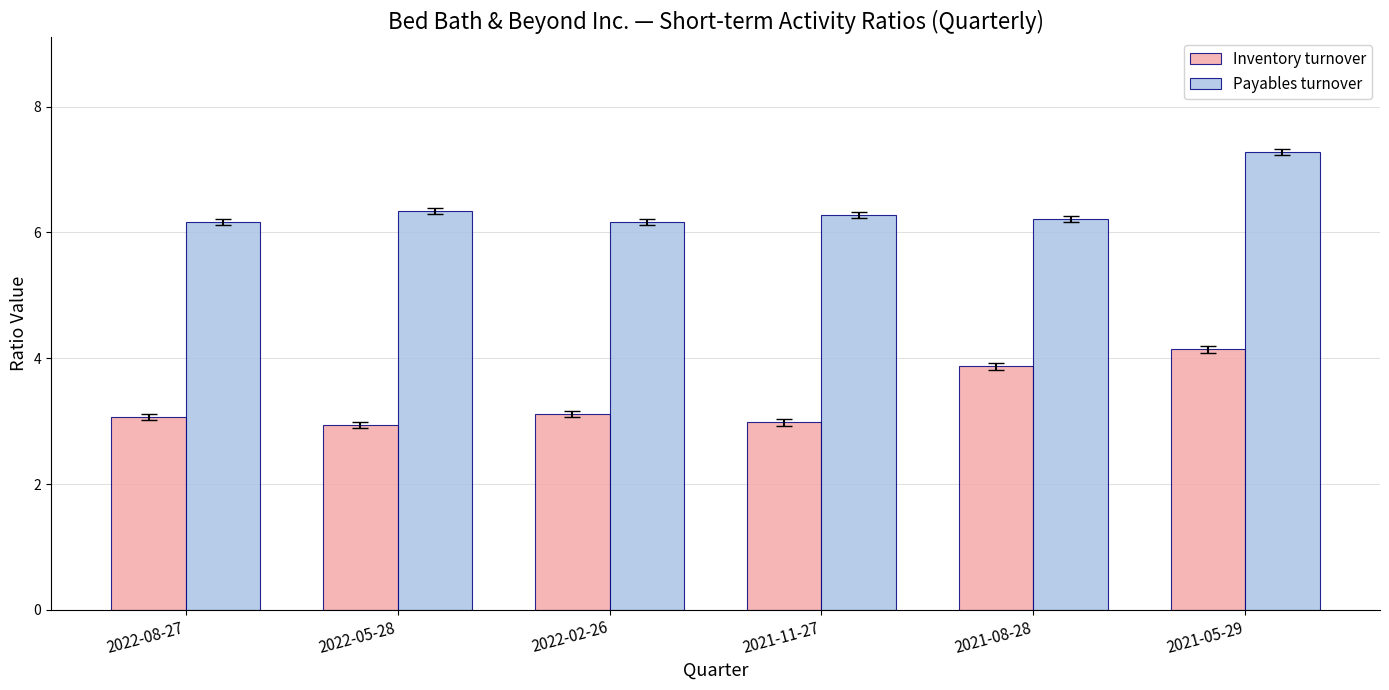

Which series has the largest total across all categories?

Payables turnover